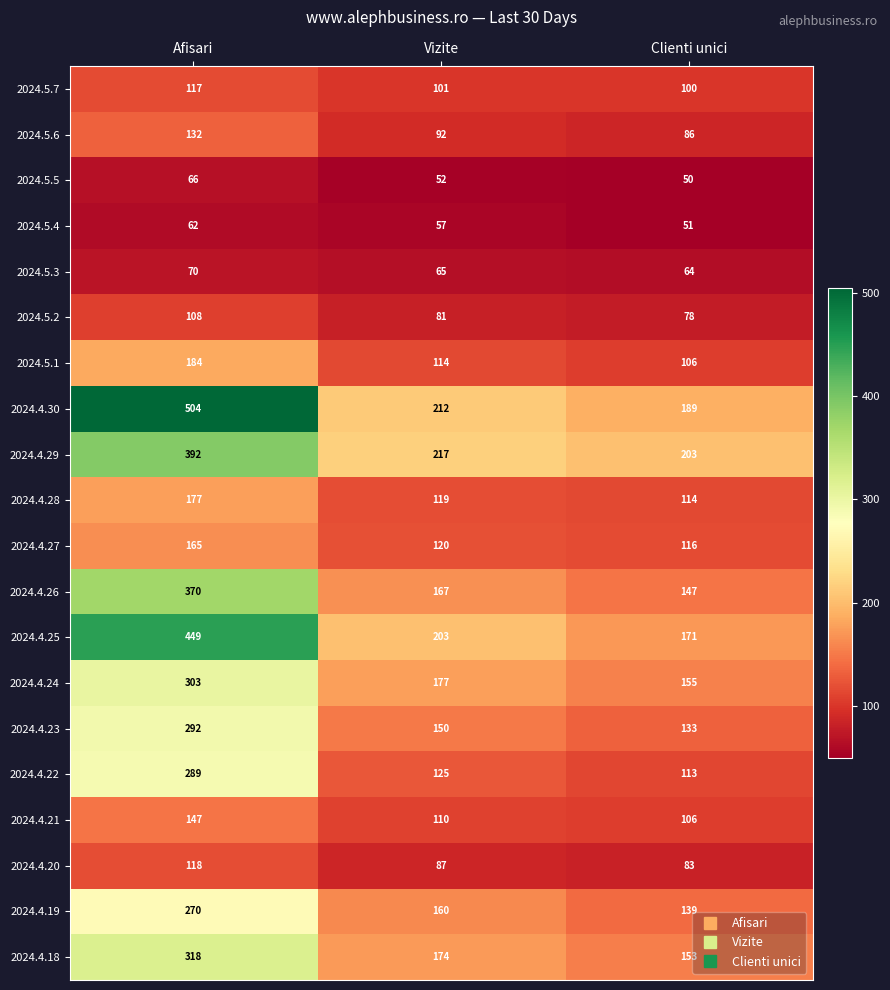

Rank the categories by 2024.4.19 value from lowest to highest.

Clienti unici, Vizite, Afisari